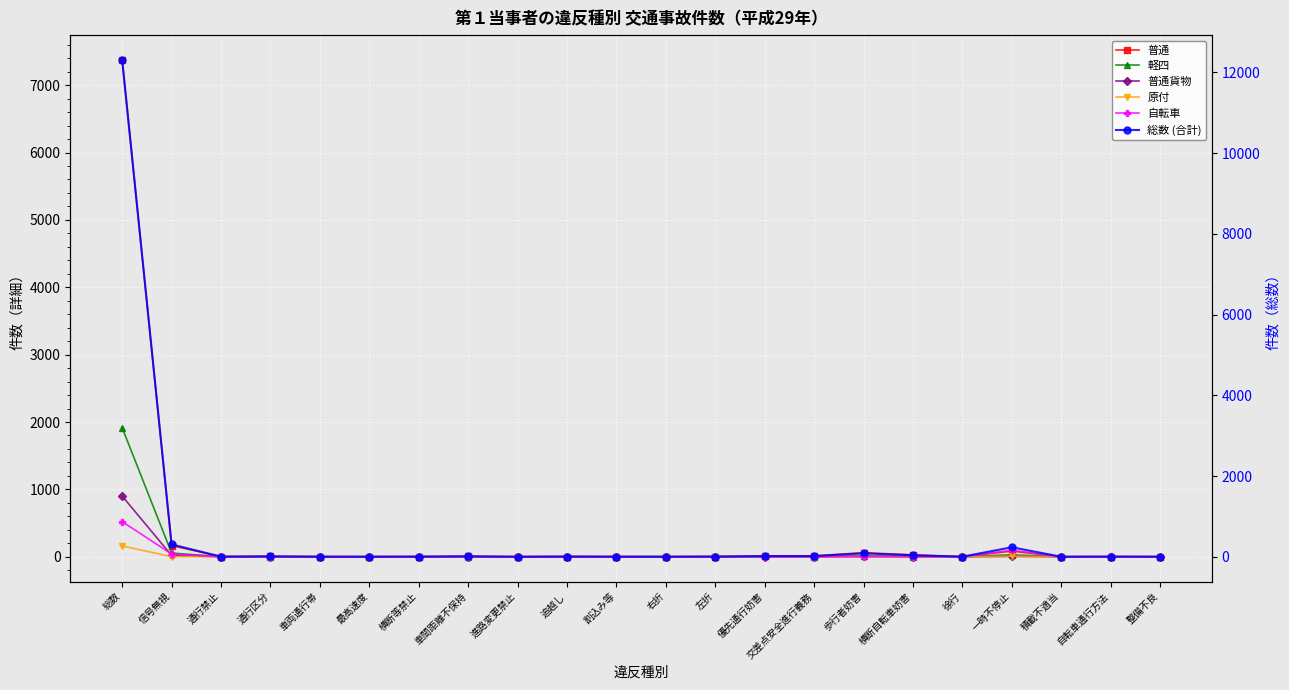

Which series changed the most between 通行区分 and 一時不停止?

総数 (合計)